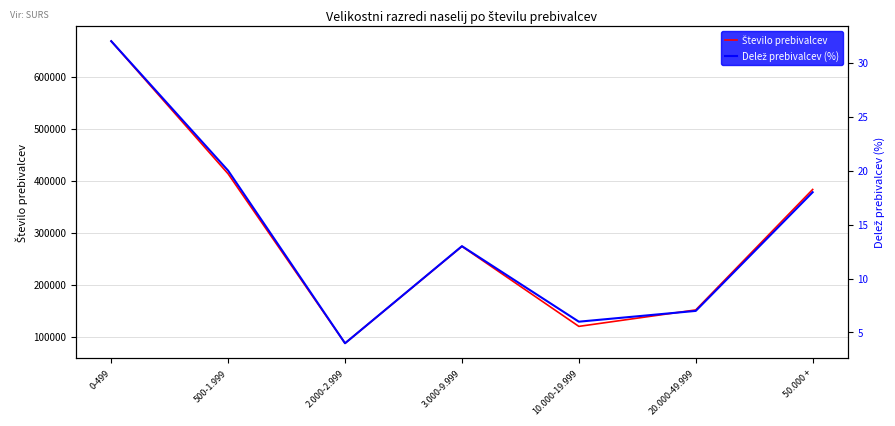

Which series has the largest total across all categories?

Število prebivalcev